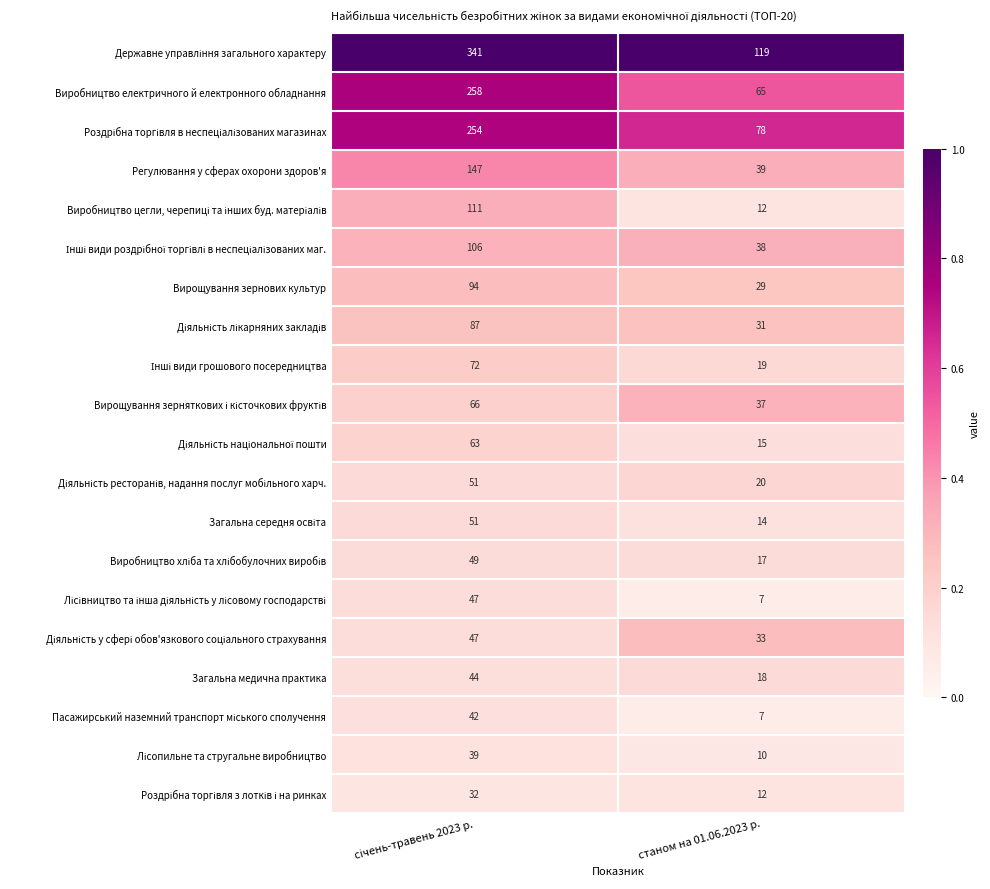

What is the difference between the highest and lowest values at станом на 01.06.2023 р.?

112